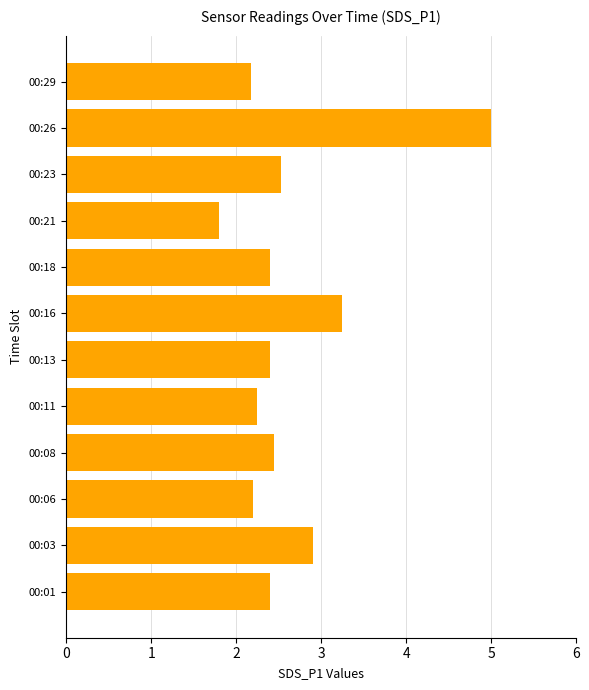

At which label is the value closest to 3?

00:03